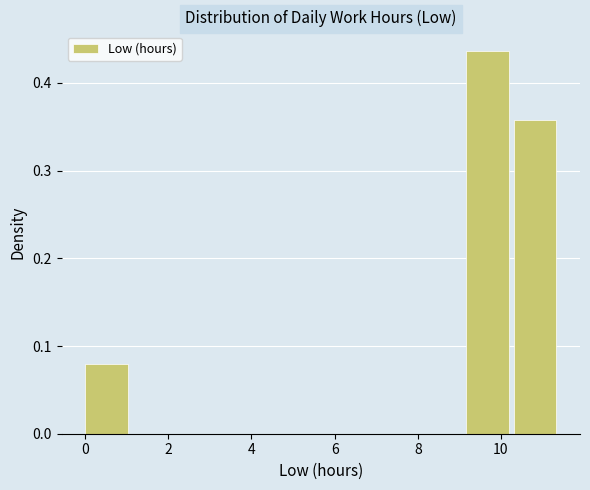

Reading left to right, list every bar in this chart as the range it spans on the x-axis followed by its height. Neither the bar edges nor the heights are printed on the chart, so give them approximately, as read against the axes.

0.0 to 1.2: 0.08
1.2 to 2.2: 0
2.2 to 3.4: 0
3.4 to 4.6: 0
4.6 to 5.8: 0
5.8 to 6.8: 0
6.8 to 8.0: 0
8.0 to 9.2: 0
9.2 to 10.4: 0.44
10.4 to 11.4: 0.36